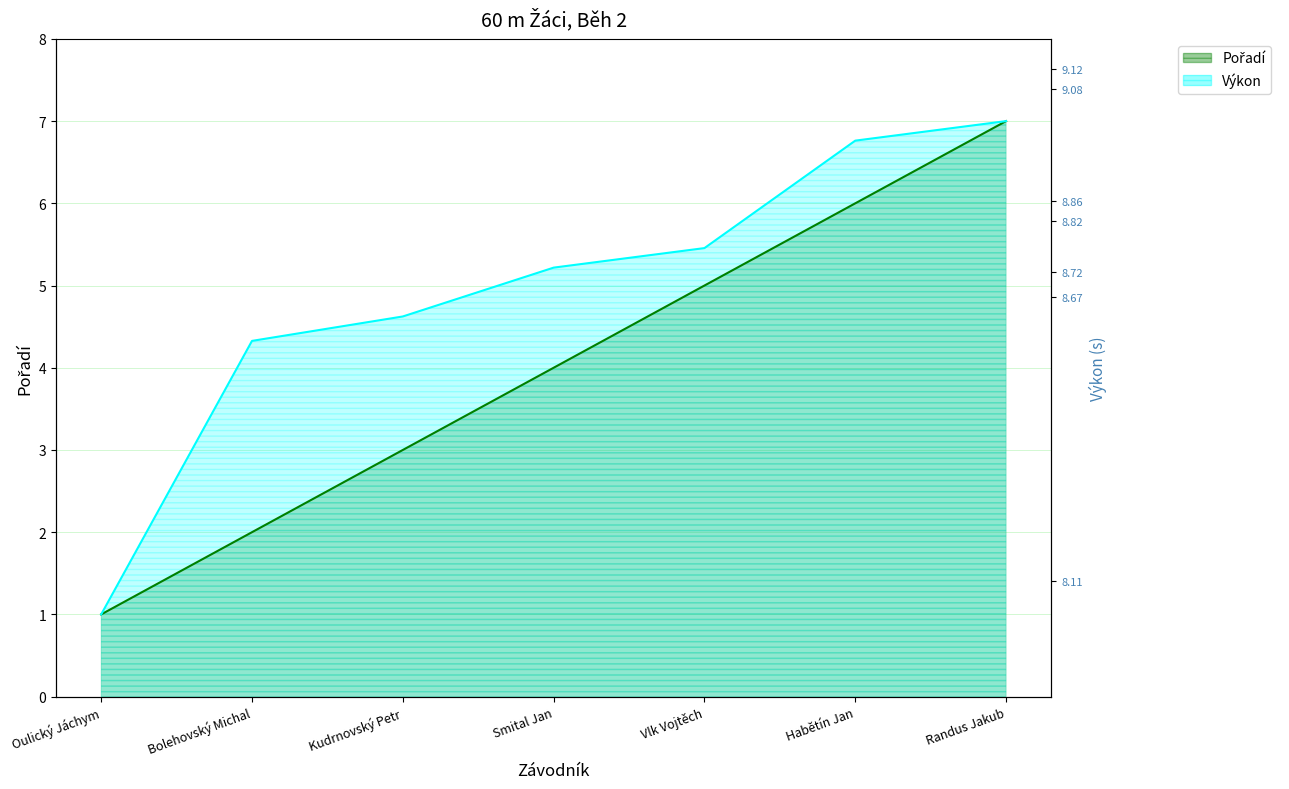

What are all the series names shown in the legend?

Pořadí, Výkon